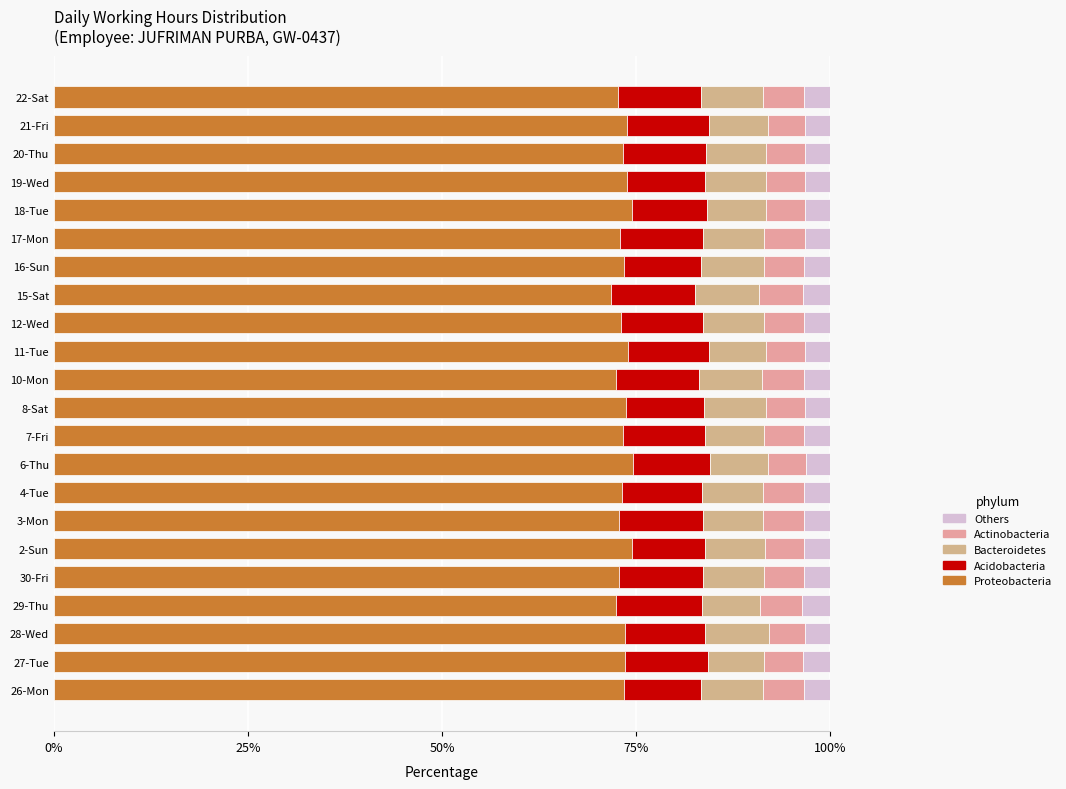

What is the maximum value for Proteobacteria?

74.7